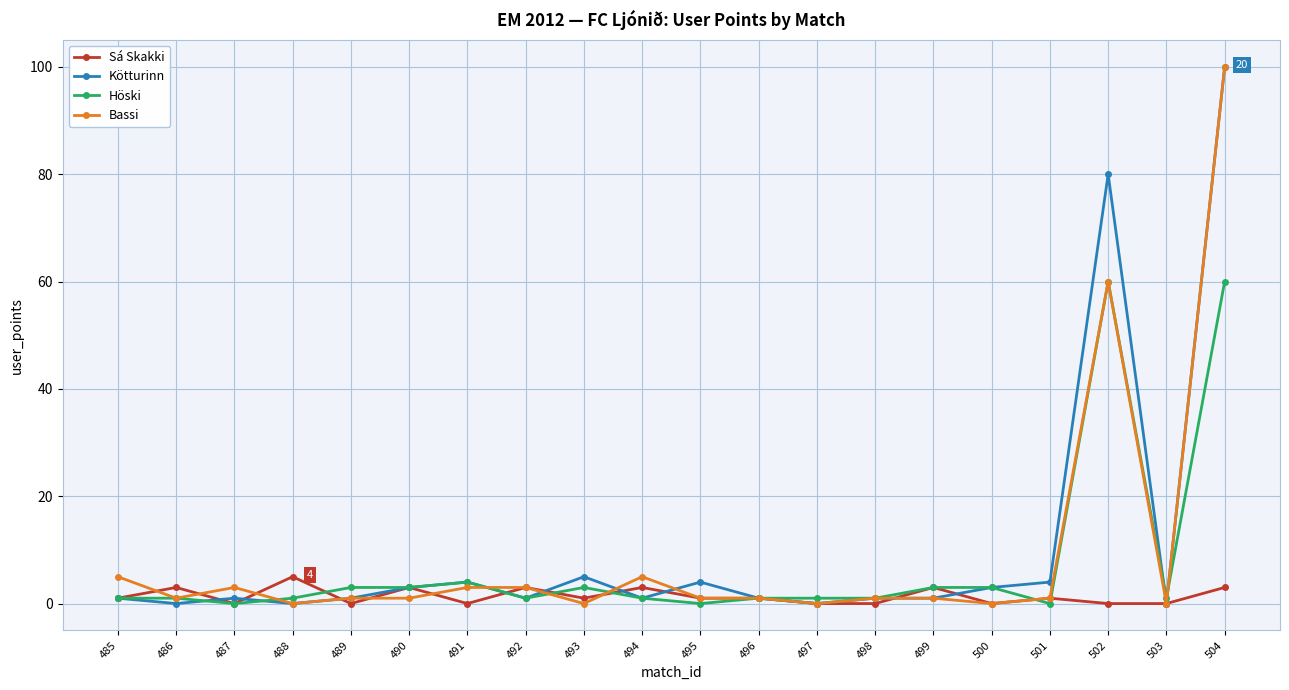

True or false: Kötturinn has more than 0 interior local peaks.

True